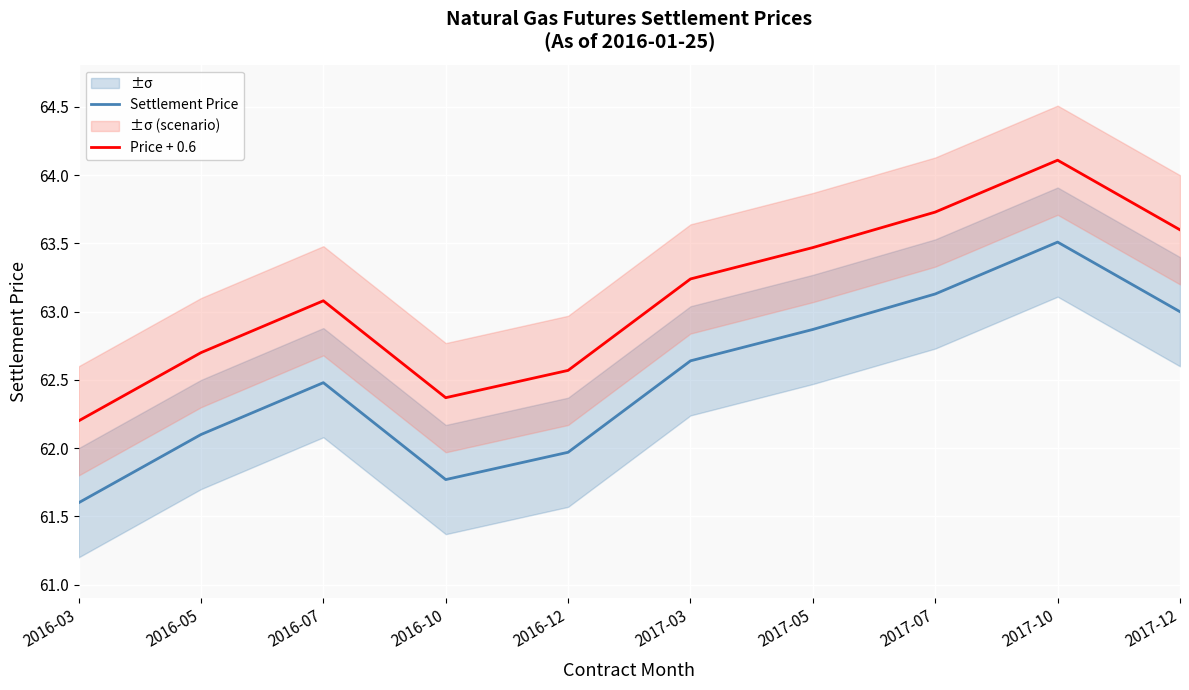

What is the total value across all series at 2016-07?

125.6